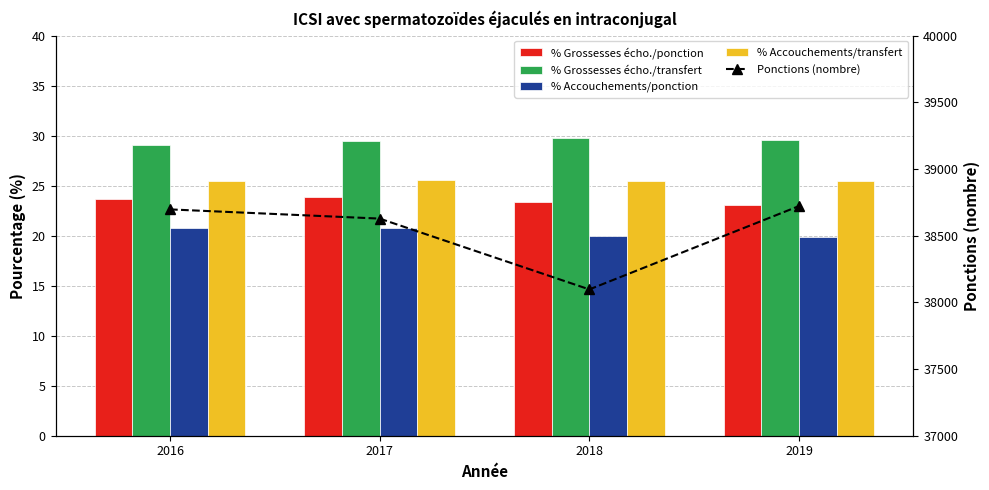

Where is Ponctions (nombre) nearest to the value 38409?

2017